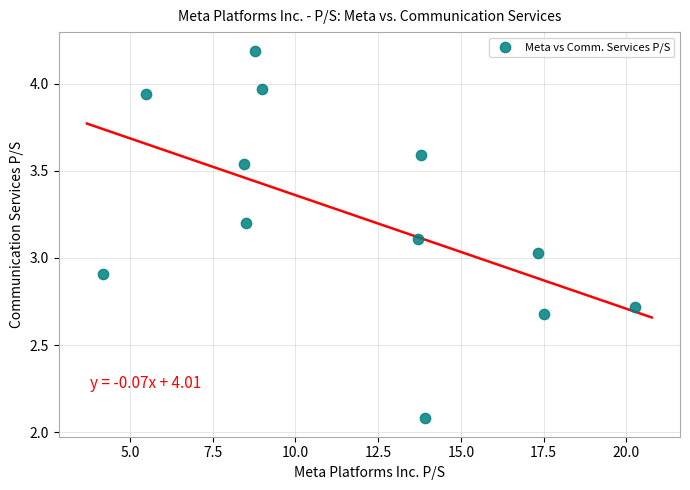

What is the range of X values (max minus min)?

16.1